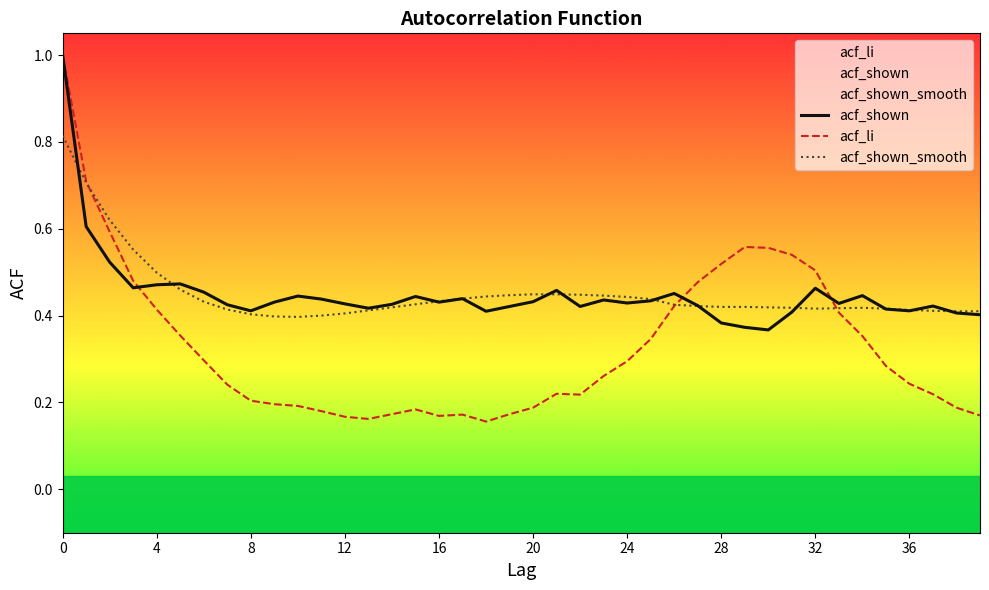

How many distinct data groups are displayed?

3